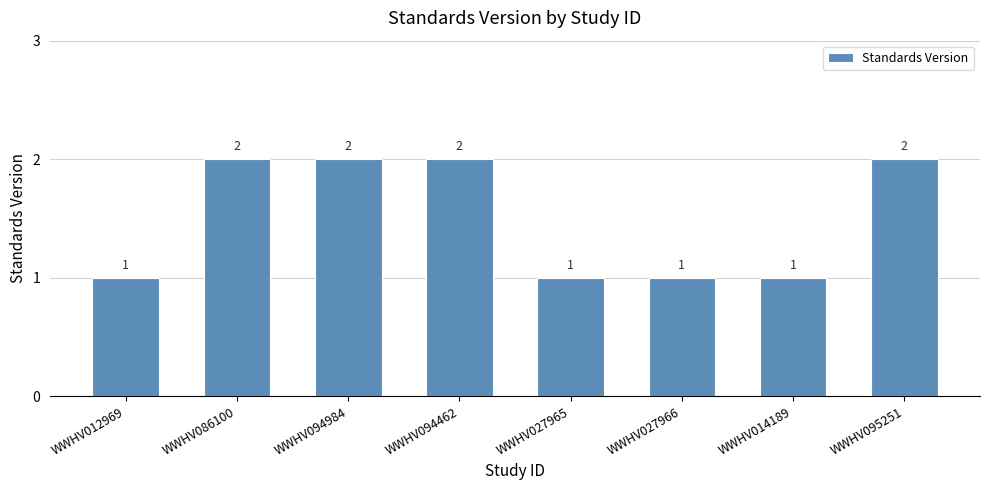

Reading left to right, transcribe all the data shown in this chart.

WWHV012969=1	WWHV086100=2	WWHV094984=2	WWHV094462=2	WWHV027965=1	WWHV027966=1	WWHV014189=1	WWHV095251=2